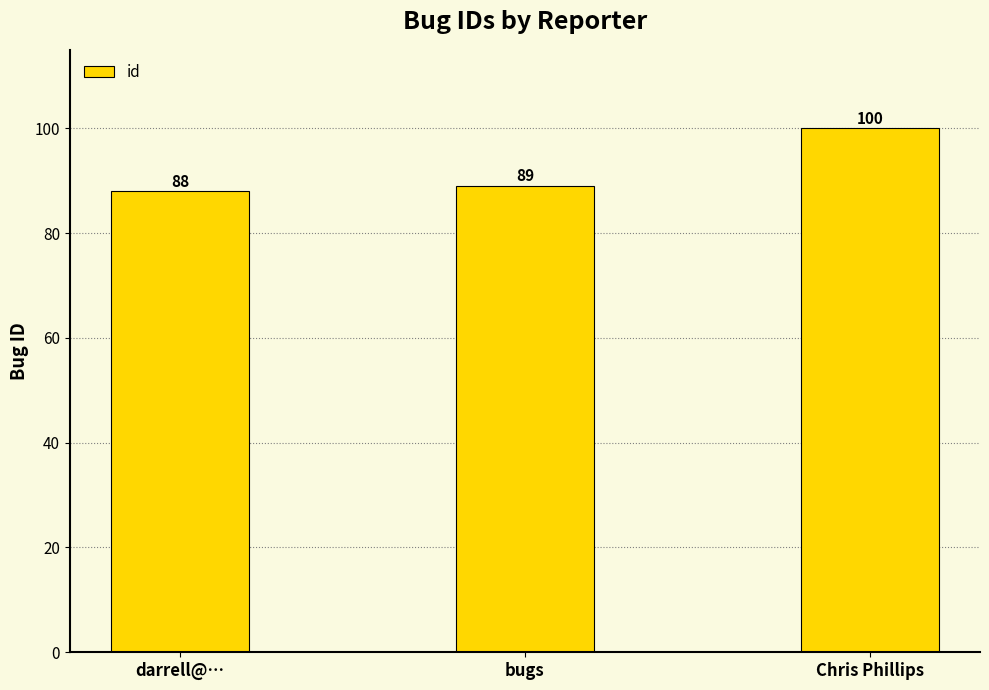

Reading left to right, extract all data points from this chart.

88	89	100